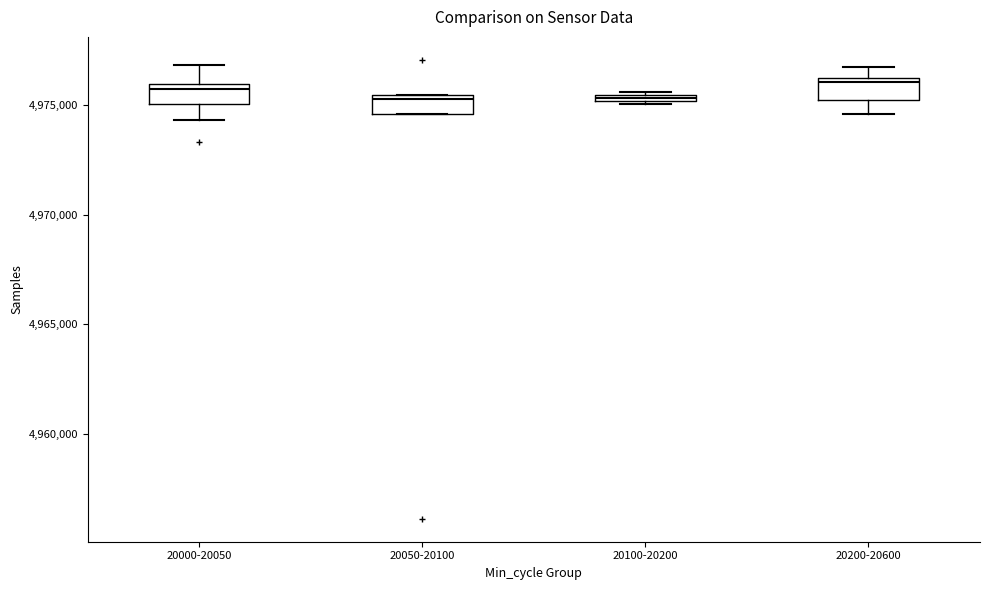

Where is the lower edge of the box for 20050-20100 on the y-axis? The values are not printed on the chart, so give them approximately, as read against the axis.

4974500